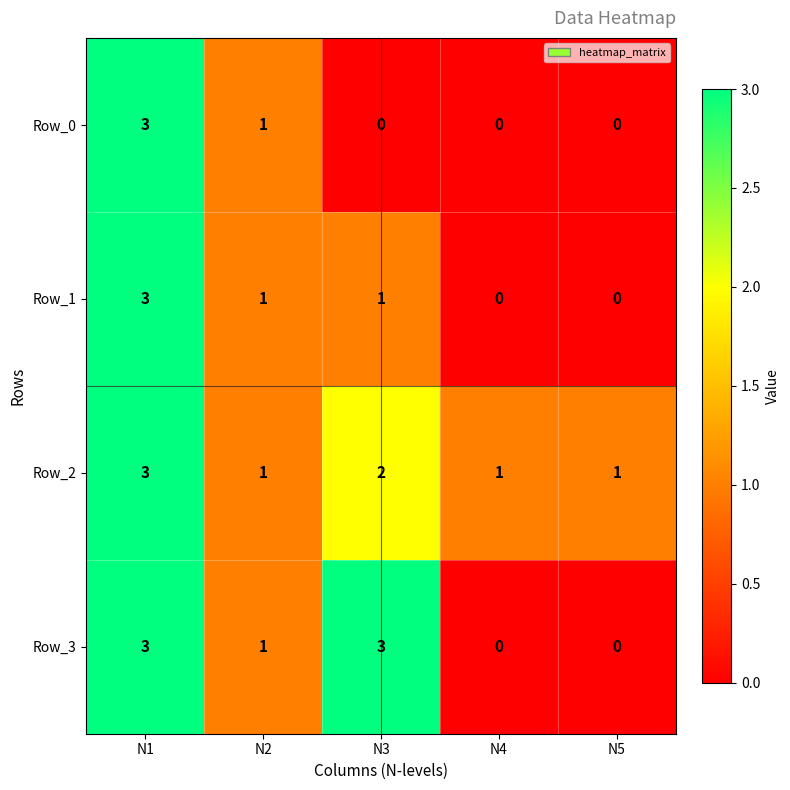

Reading left to right, transcribe all the data shown in this chart.

Row_0: 3	1	0	0	0
Row_1: 3	1	1	0	0
Row_2: 3	1	2	1	1
Row_3: 3	1	3	0	0